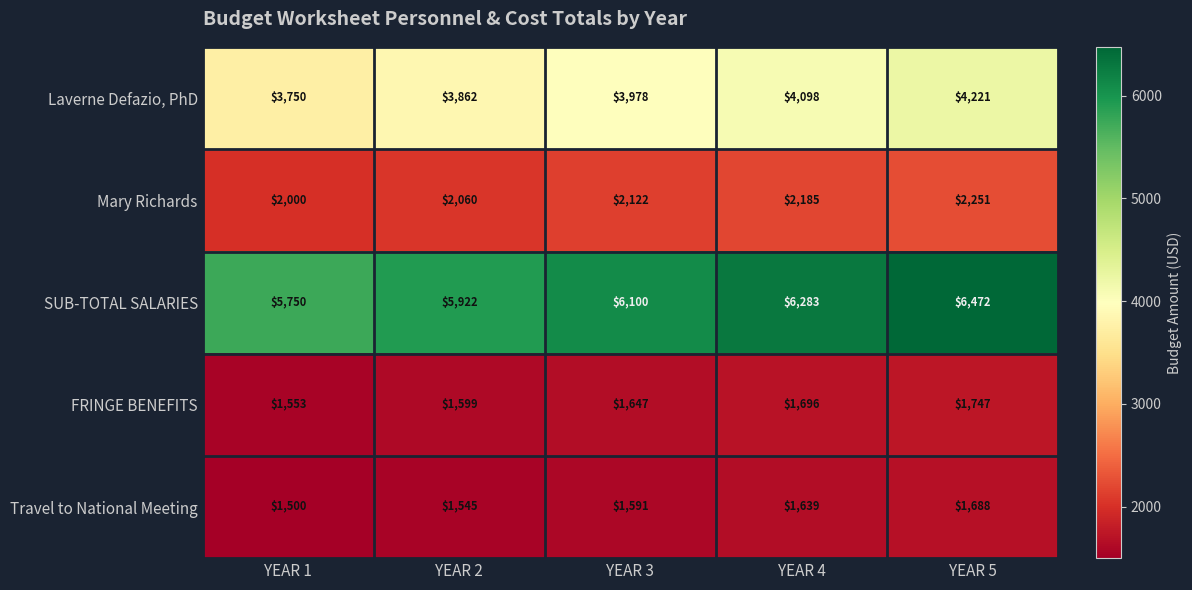

What is the smallest value displayed?

1500